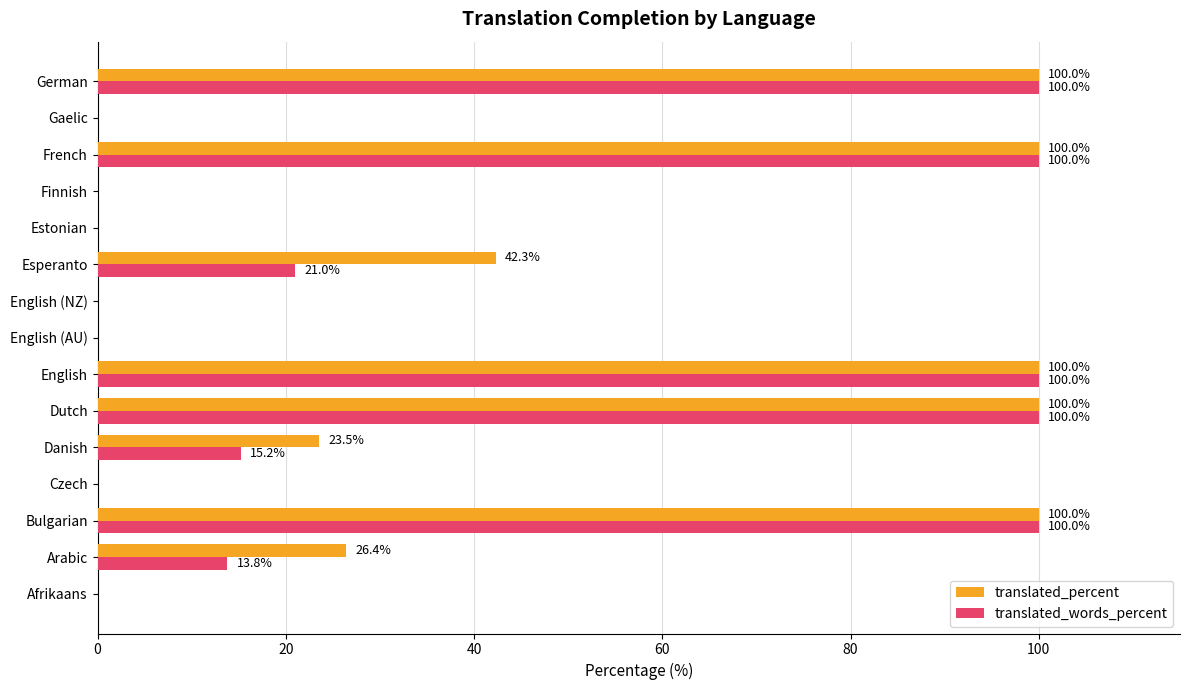

What is the maximum value shown in the chart?

100.0